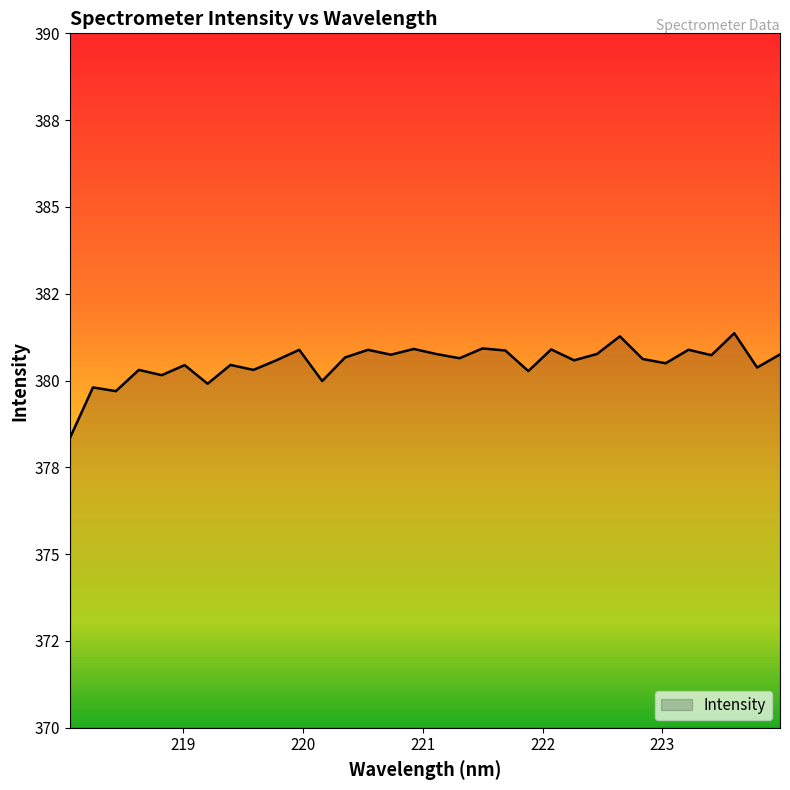

What is the label of the 1st point from the left?

218.0596